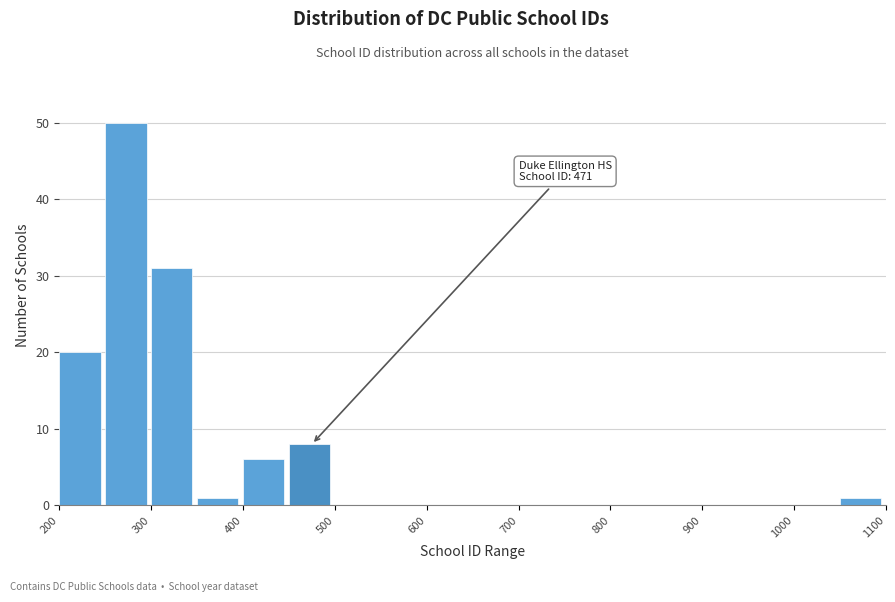

Over which range of the x-axis is the bar tallest?

250 to 300